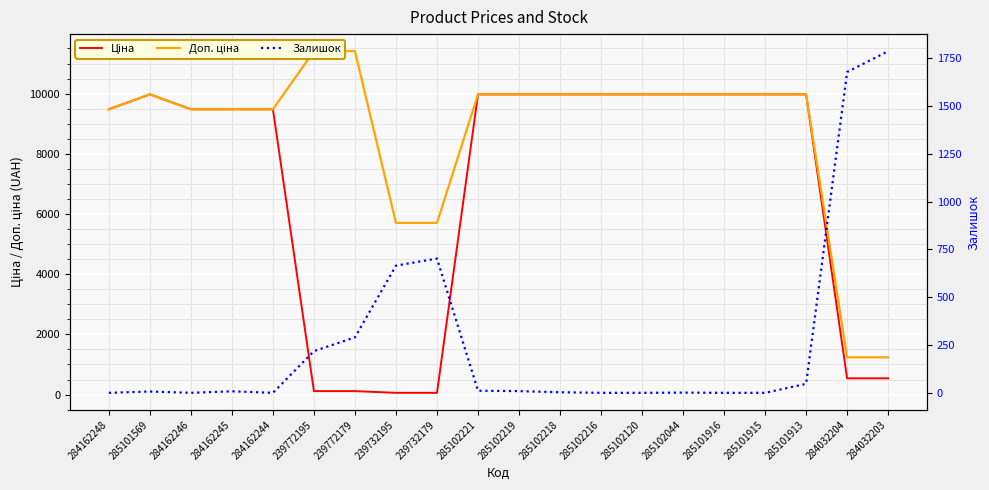

The value of Ціна at 239732195 is 57.0. True or false?

True